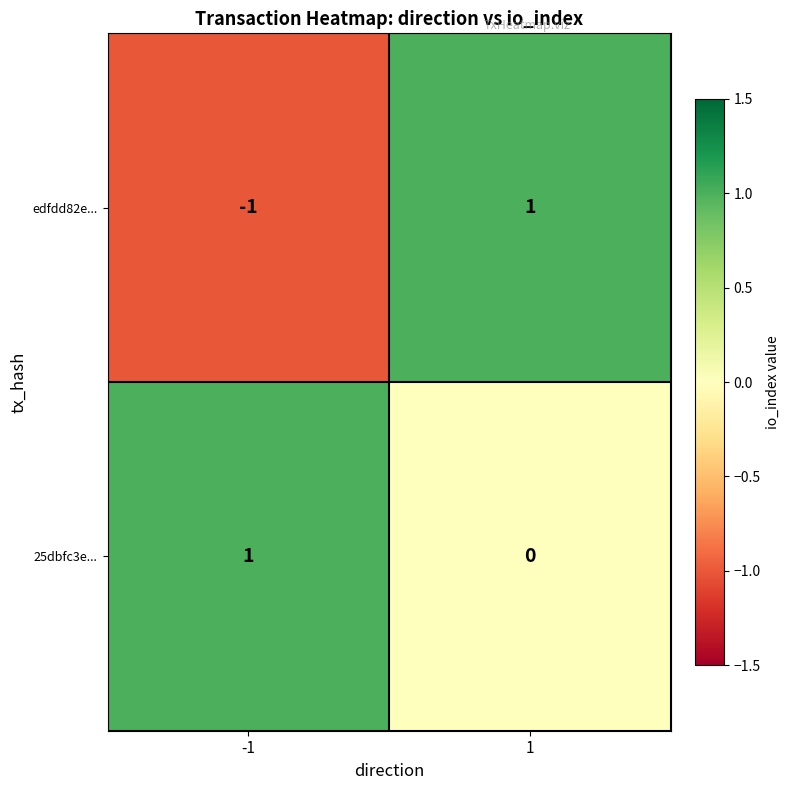

The 25dbfc3e... series shows 0 at 1. True or false?

True